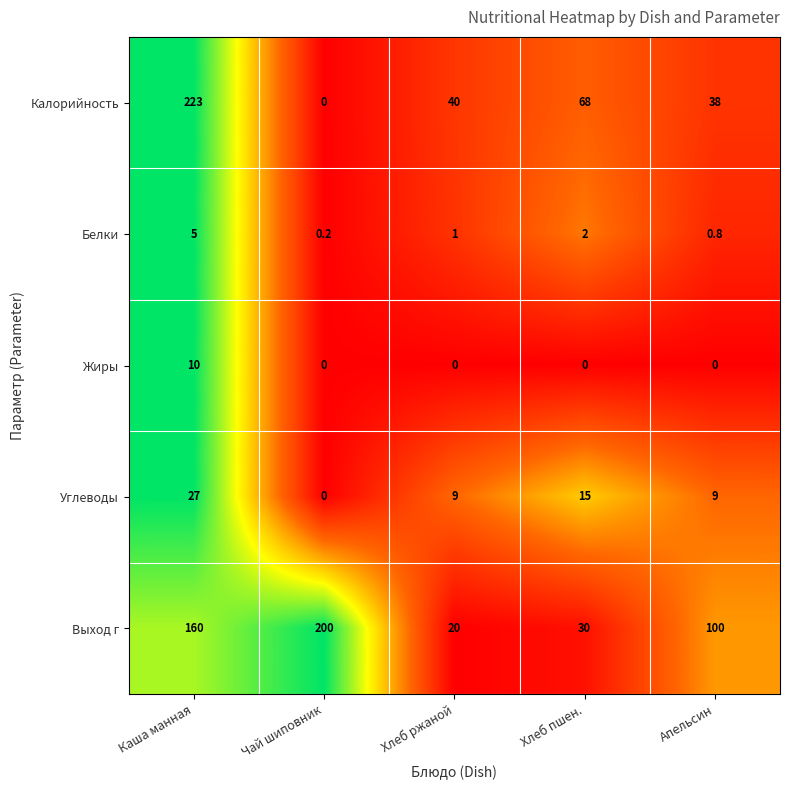

Which series has the largest total across all categories?

Выход г